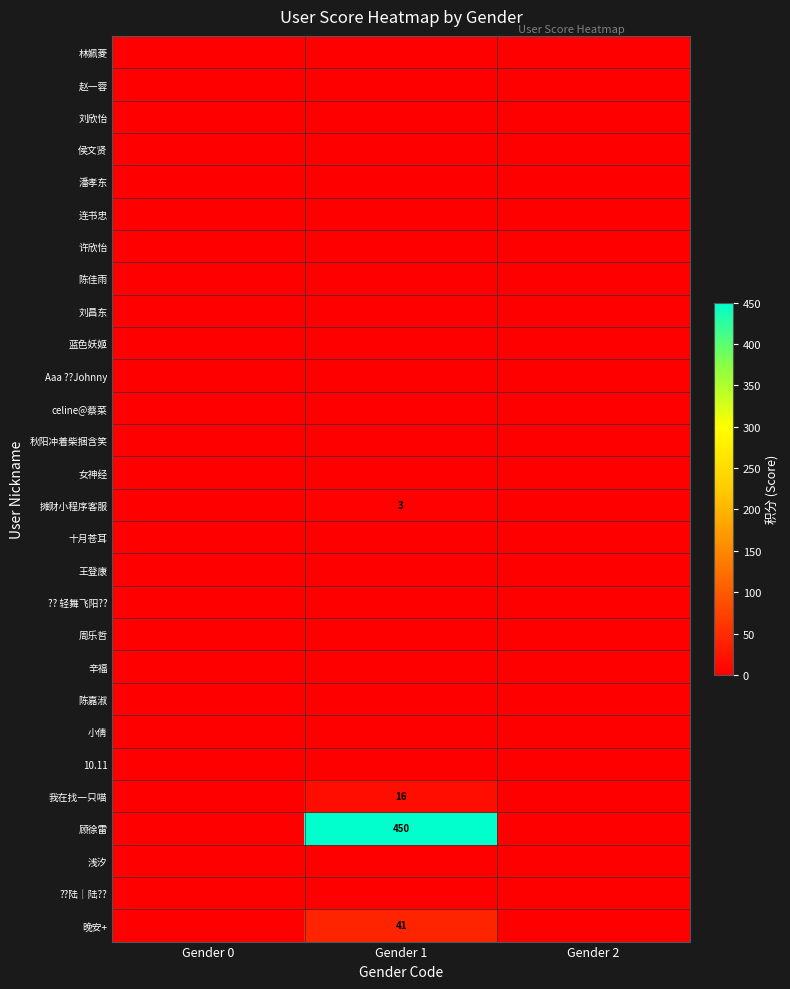

At Gender 0, list the series in order from smallest to largest.

林姵菱, 赵一蓉, 刘欣怡, 侯文贤, 潘孝东, 连书忠, 许欣怡, 陈佳雨, 刘昌东, 蓝色妖姬, Aaa ??Johnny, celine@蔡菜, 秋阳冲着柴捆含笑, 女神经, 摊财小程序客服, 十月苍耳, 王登康, ?? 轻舞飞阳??, 周乐哲, 辛福, 陈嘉淑, 小倩, 10.11, 我在找一只喵, 顾徐雷, 浅汐, ??陆｜陆??, 晚安+